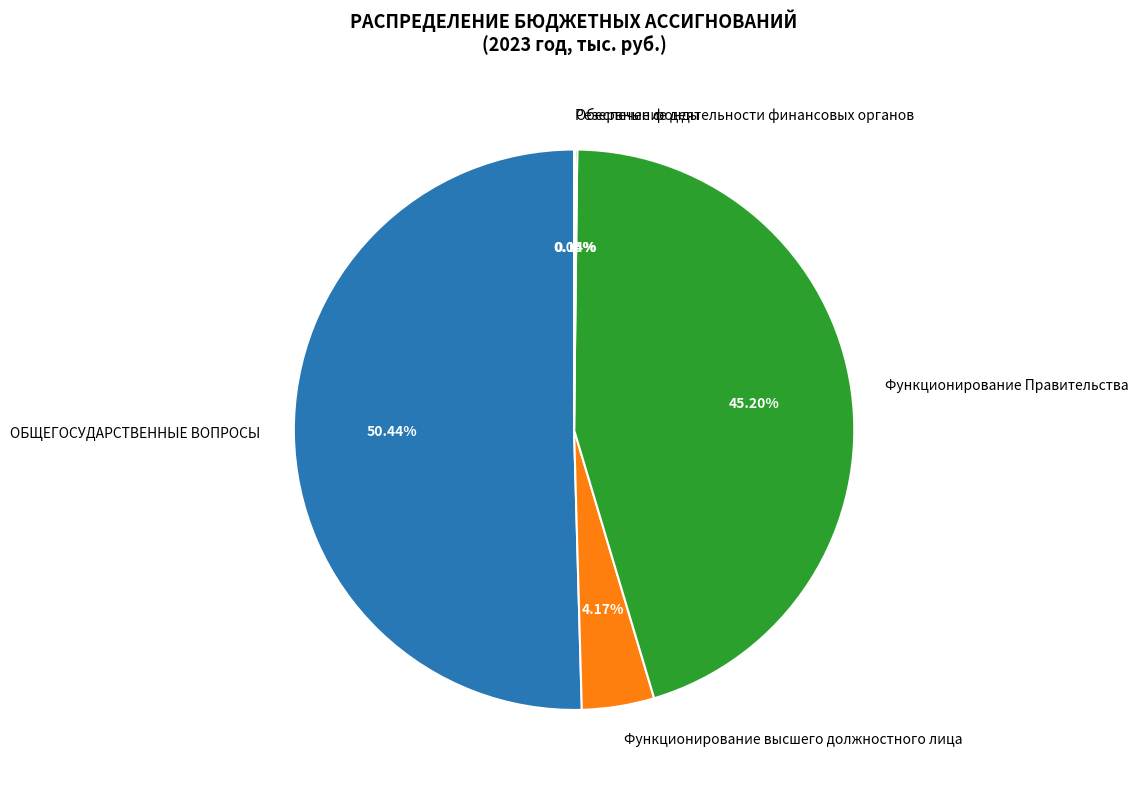

Which has a higher value, Функционирование высшего должностного лица or Функционирование Правительства?

Функционирование Правительства